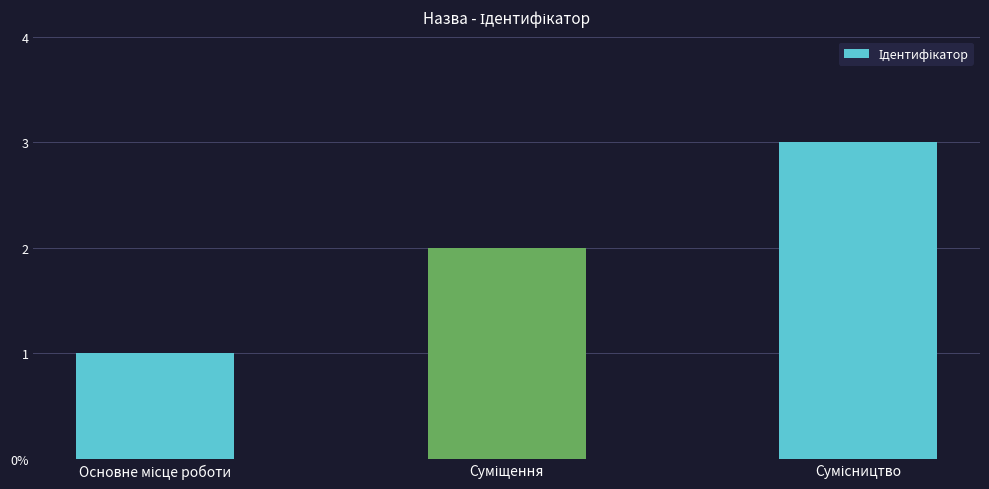

True or false: the data shows 2 at Суміщення.

True